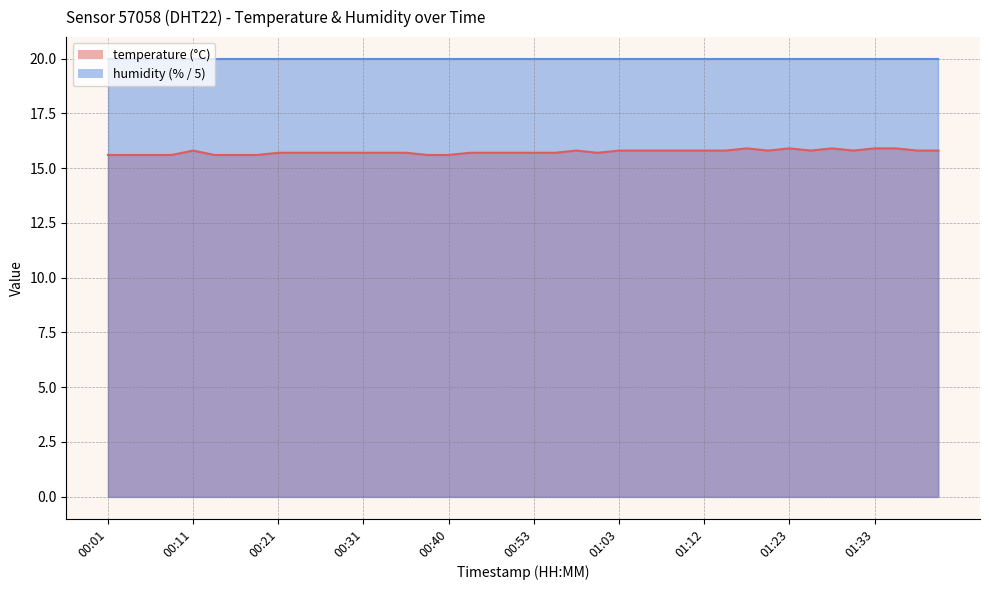

How many points are higher than both their immediate neighbors (excluding endpoints)?

5